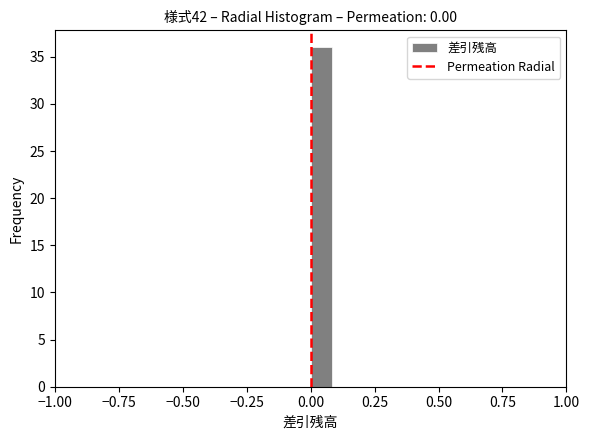

Around what value on the x-axis is the tallest bar? Give the approximate position of its centre, as read against the axis.

0.05